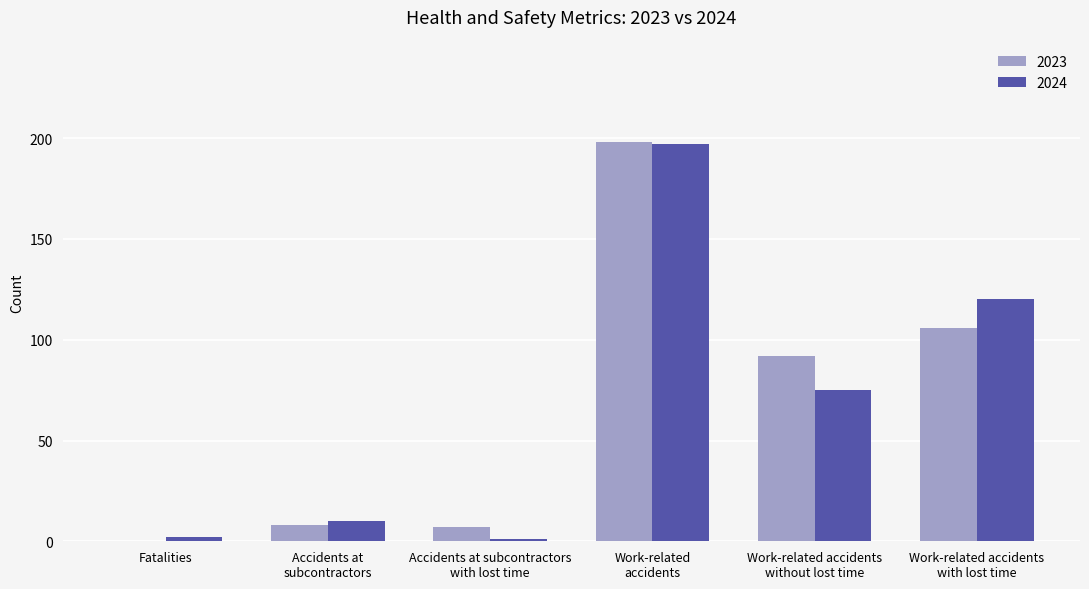

What is the sum of all 2024 values?

405